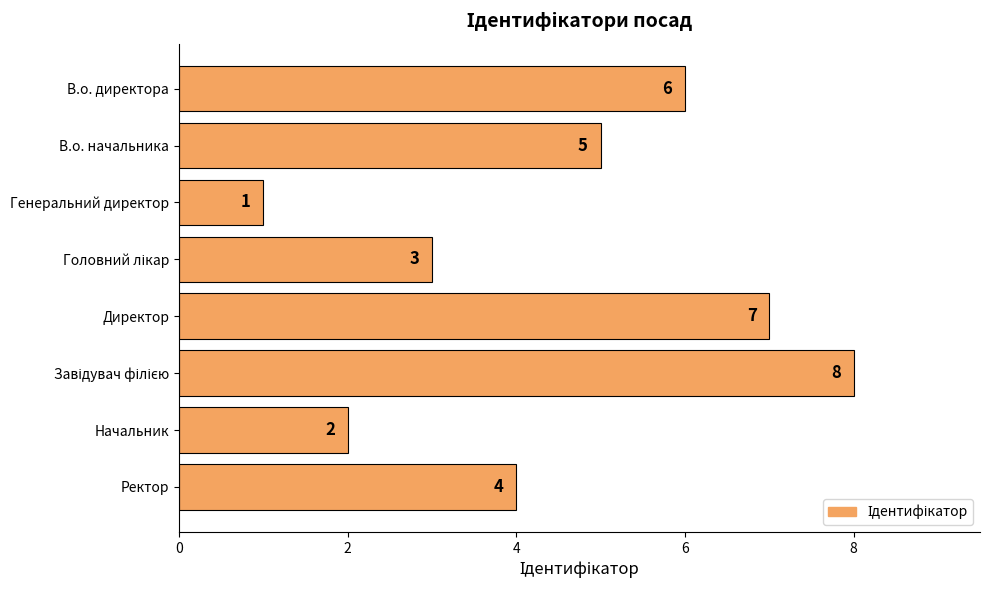

Which has a higher value, В.о. начальника or Ректор?

В.о. начальника